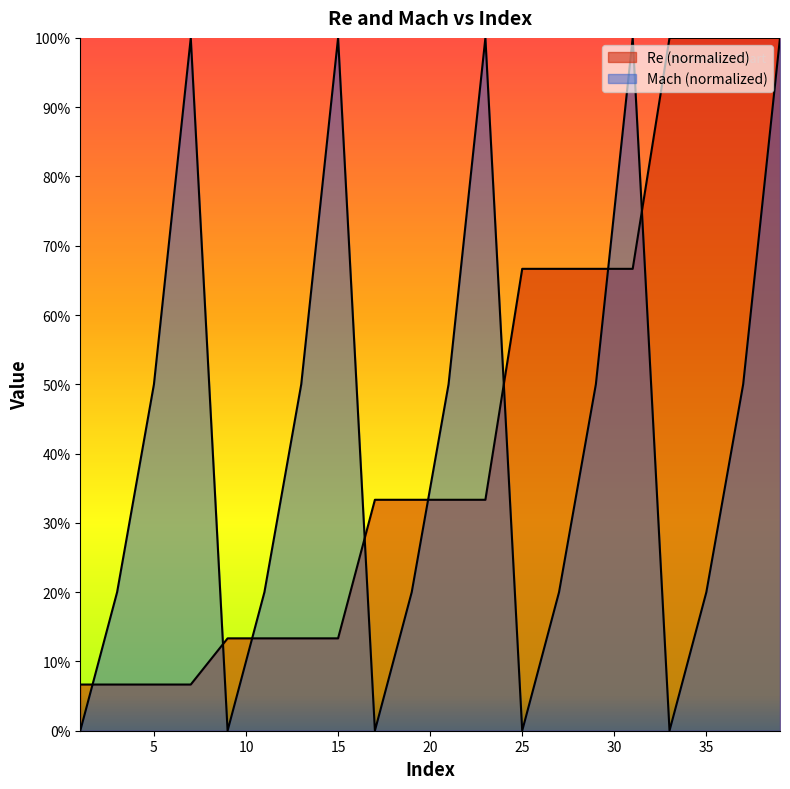

True or false: Re and Mach cross at least once.

True